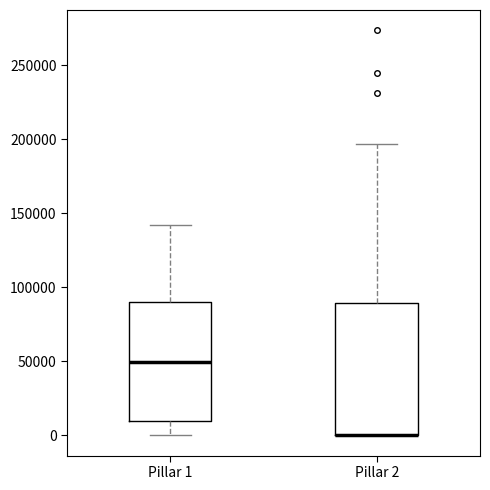

Comparing the boxes themselves (not the whiskers), which one is the tallest?

Pillar 2